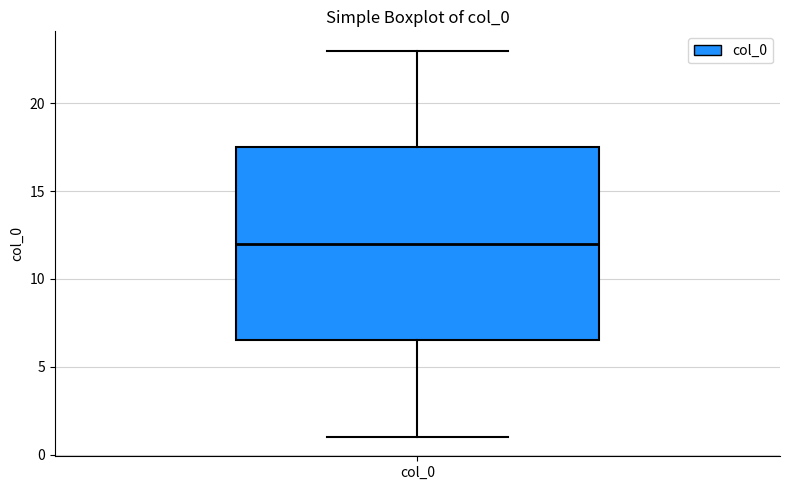

Where is the upper edge of the box for col_0 on the y-axis? The values are not printed on the chart, so give them approximately, as read against the axis.

17.5